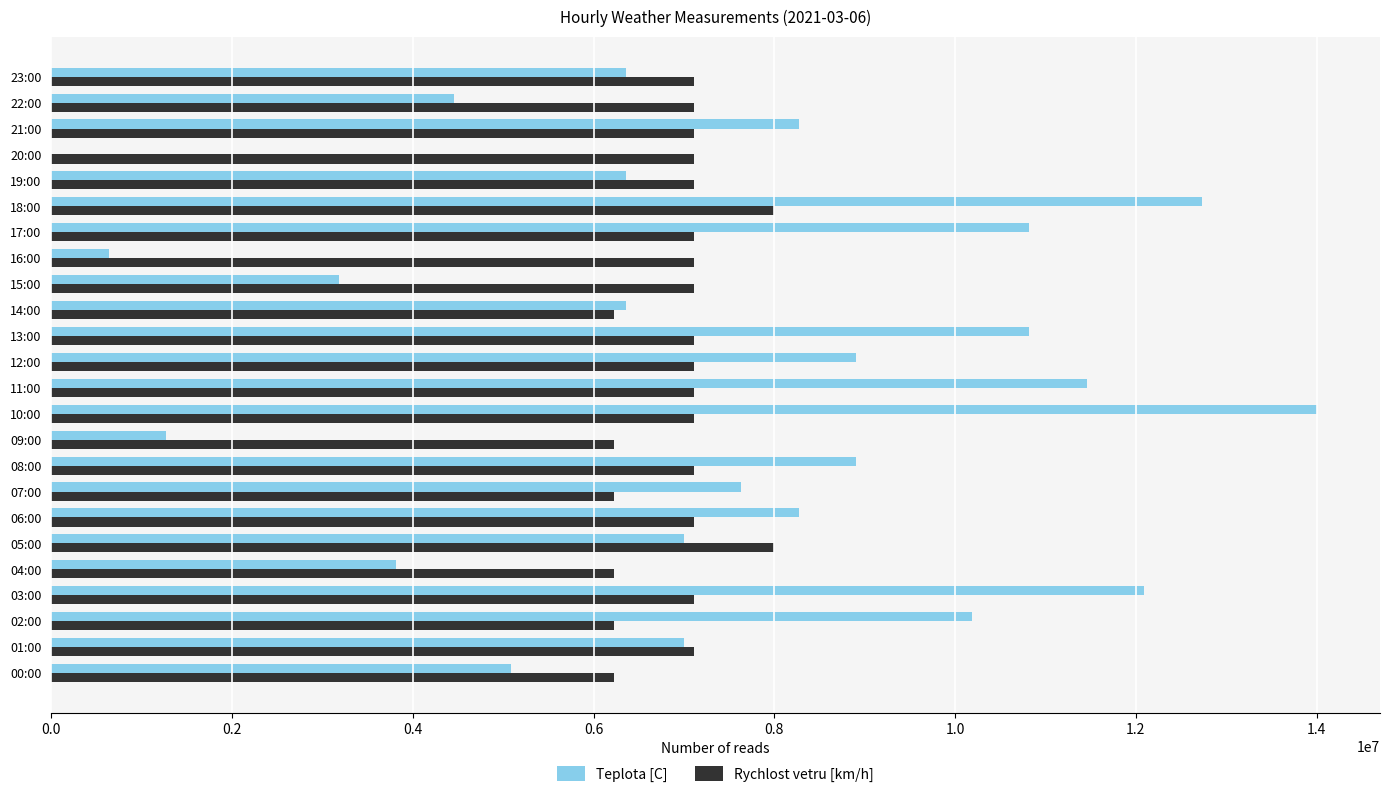

What is the average value of the Rychlost vetru [km/h] series?

6962963.0